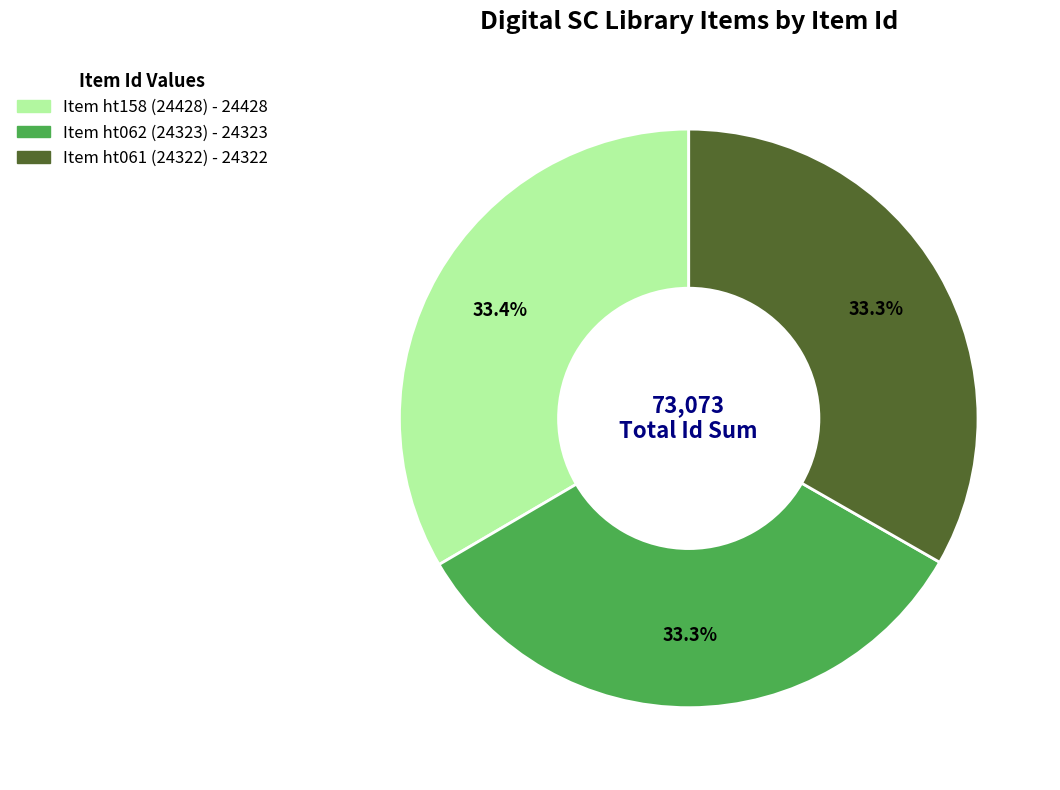

The Item ht062 (24323) slice represents 33% of the pie. True or false?

True